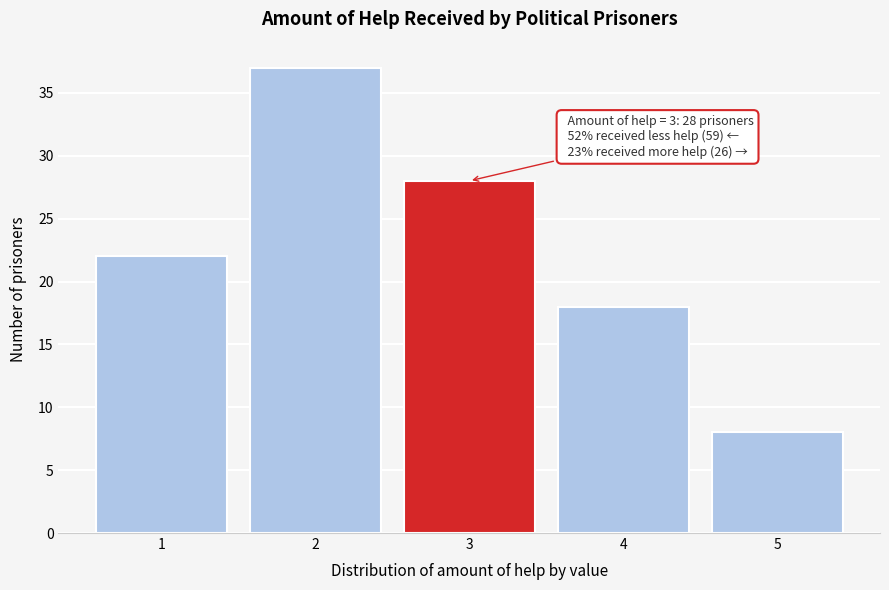

Over which range of the x-axis is the bar tallest?

1.5 to 2.5